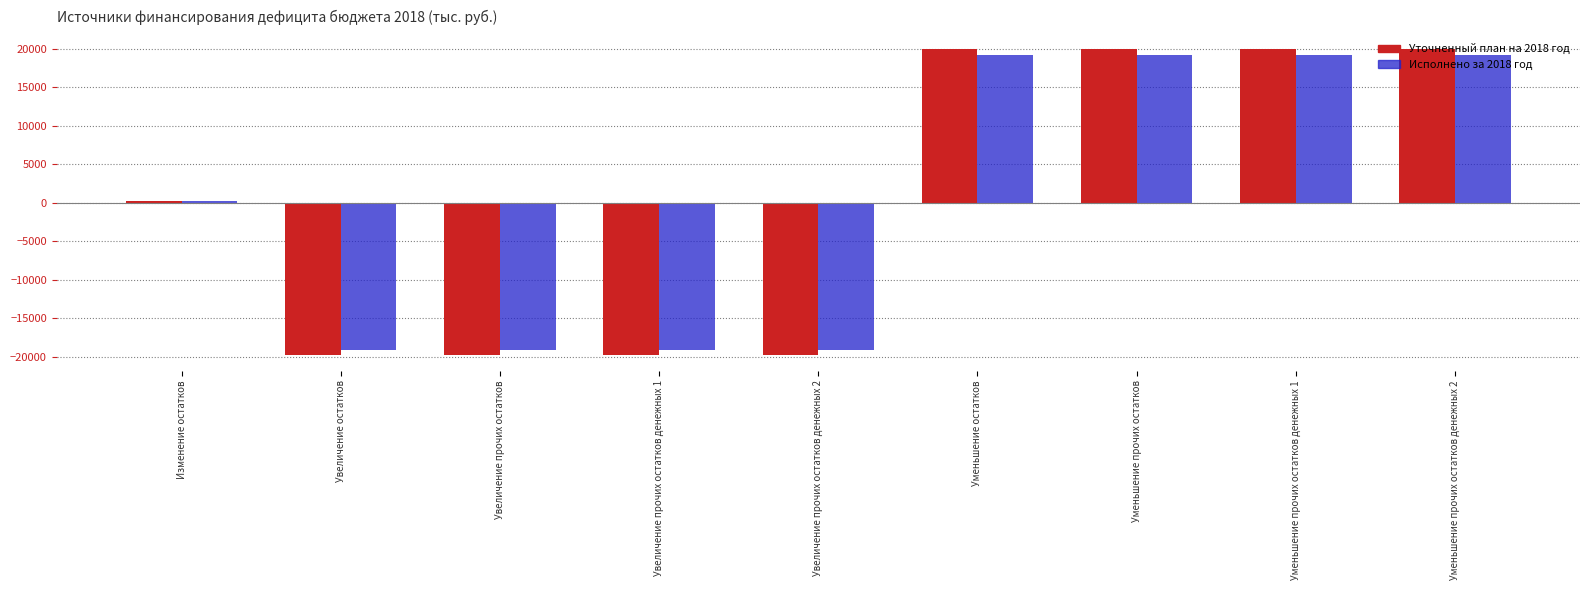

Which series changed the most between Увеличение прочих остатков денежных 2 and Уменьшение прочих остатков денежных 2?

Уточненный план на 2018 год